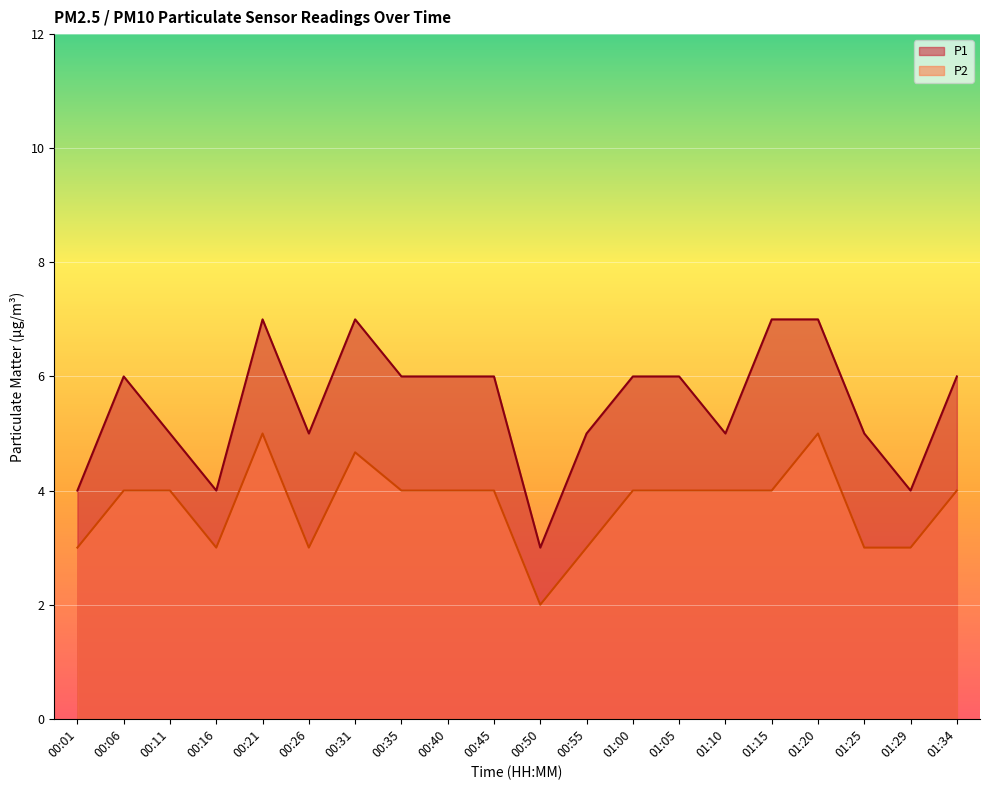

Between 00:11 and 00:21, which is larger?

00:21